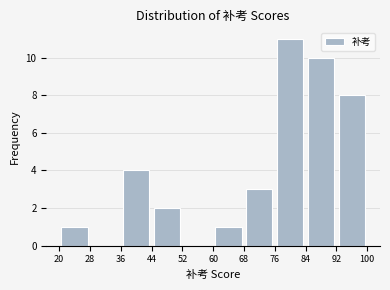

Which range on the x-axis has the tallest bar?

76 to 84